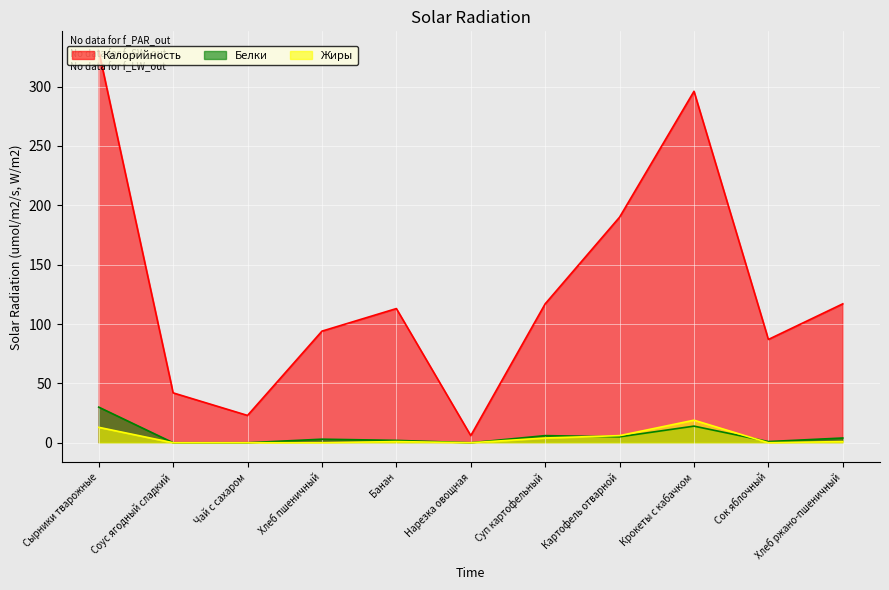

What is the average value of the Калорийность series?

129